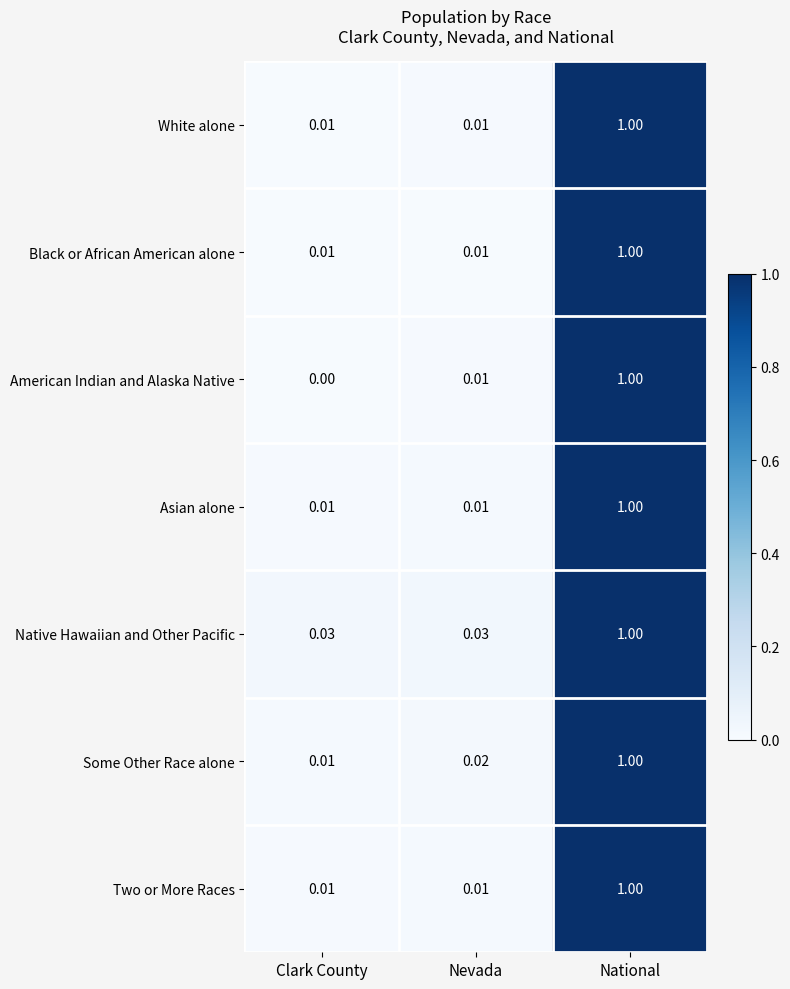

Is the value of American Indian and Alaska Native at National greater than the value of Two or More Races at Nevada?

Yes